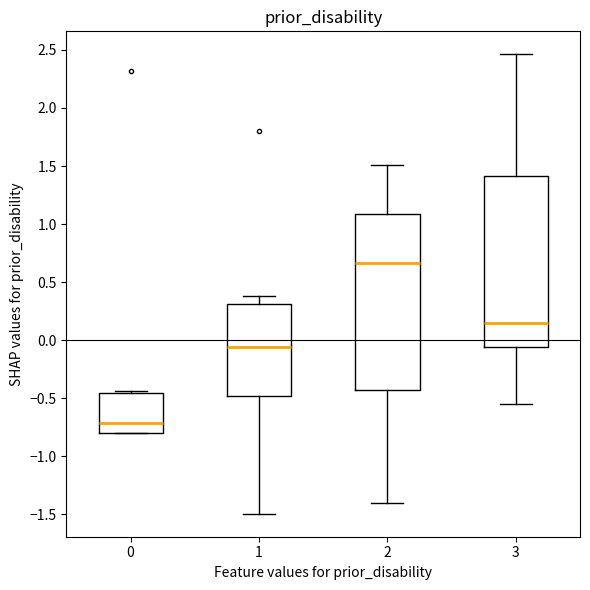

Which box has the highest median line?

2